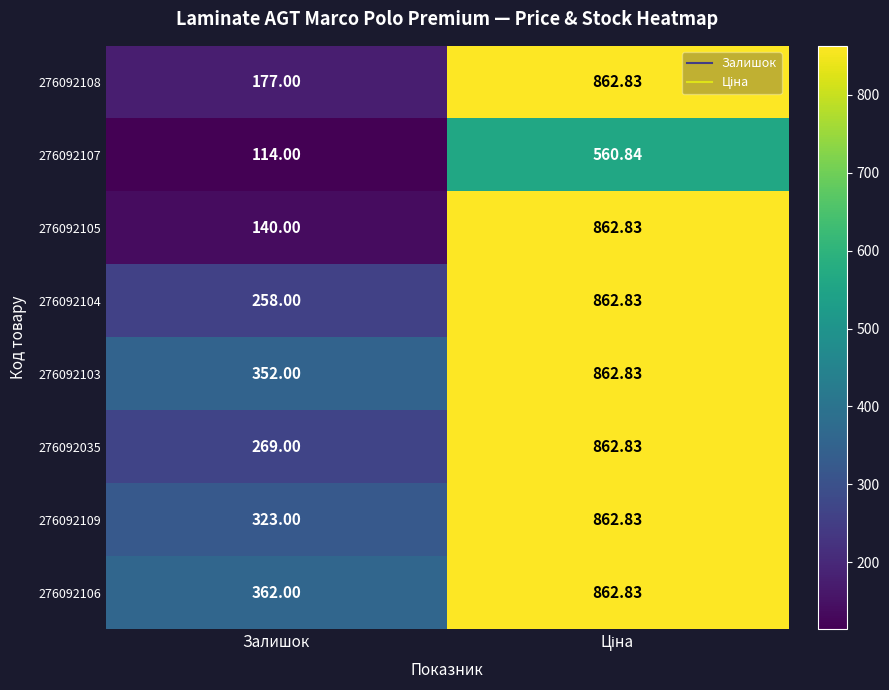

At how many categories does at least one series exceed 670?

1